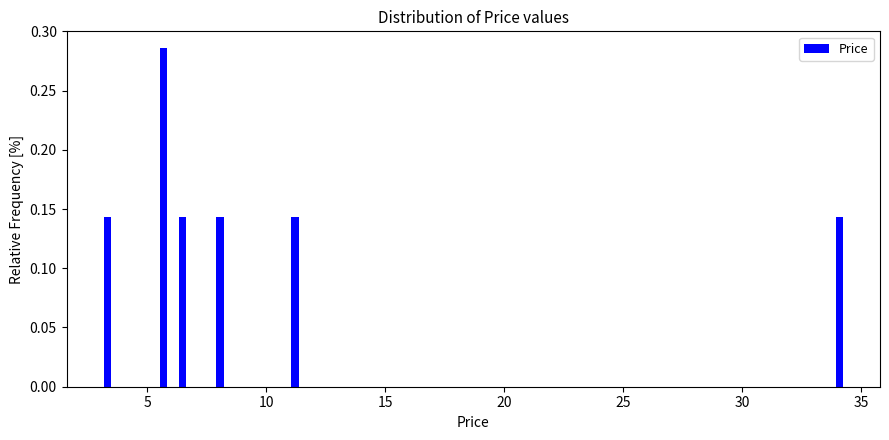

Around what value on the x-axis is the tallest bar? Give the approximate position of its centre, as read against the axis.

5.5